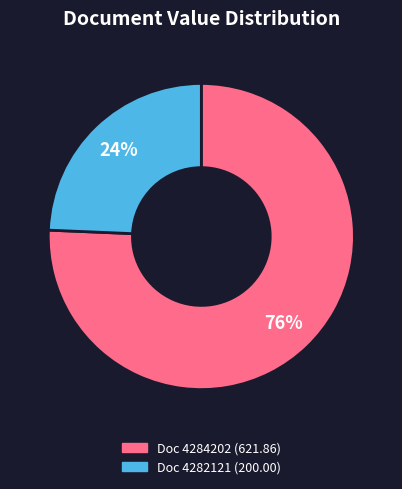

Does any single category account for the majority?

Yes